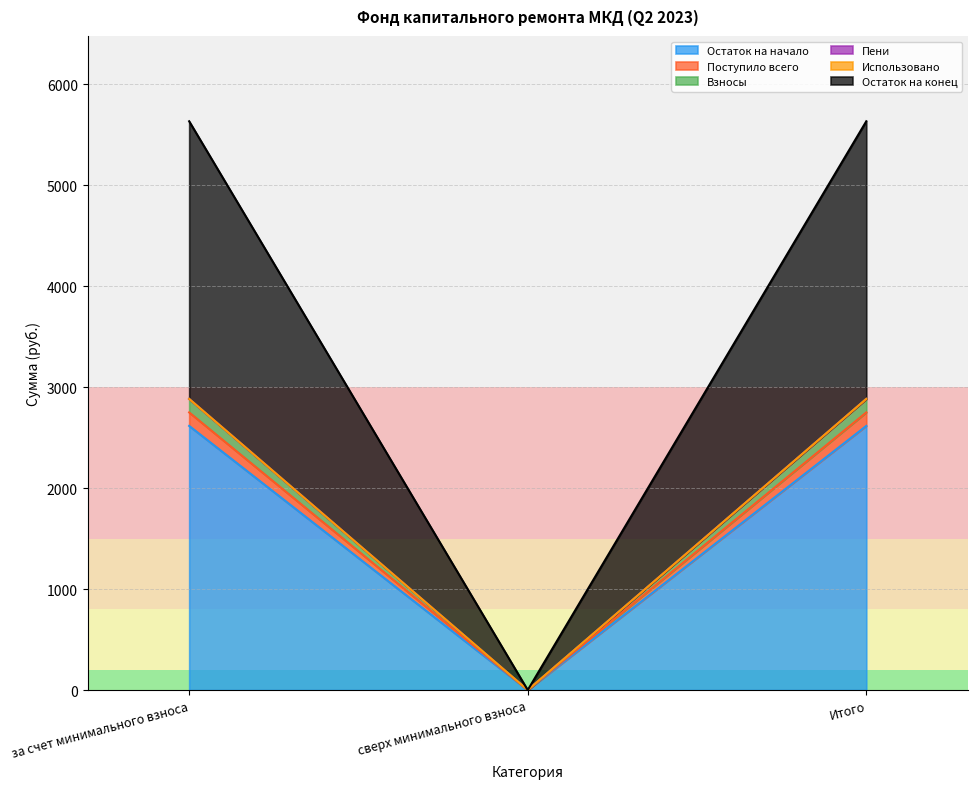

Is the value of Остаток на начало at сверх минимального взноса greater than the value of Остаток на конец at Итого?

No